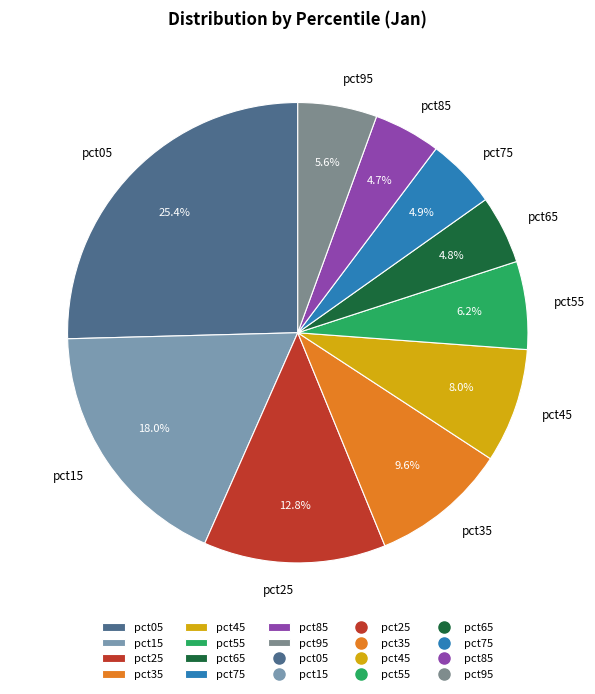

Which slice is the largest?

pct05